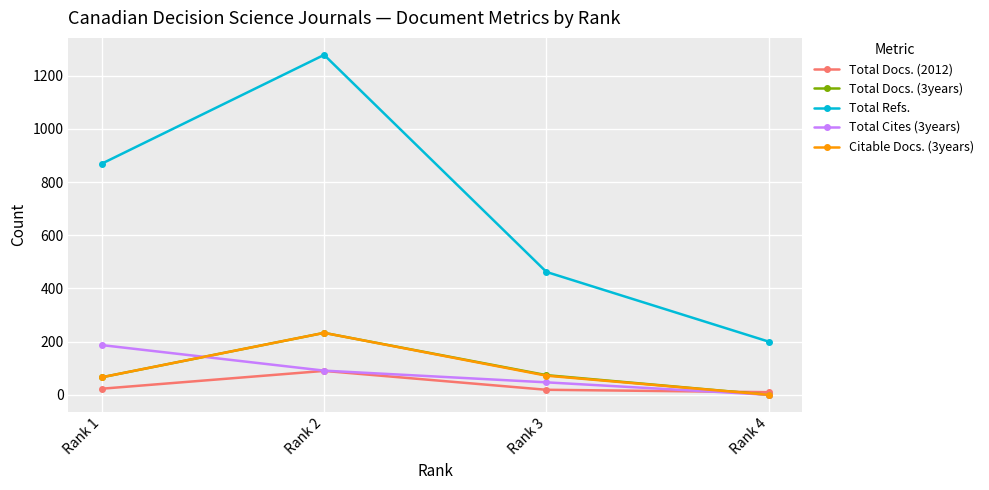

True or false: Total Refs. and Total Docs. (3years) intersect in this chart.

False